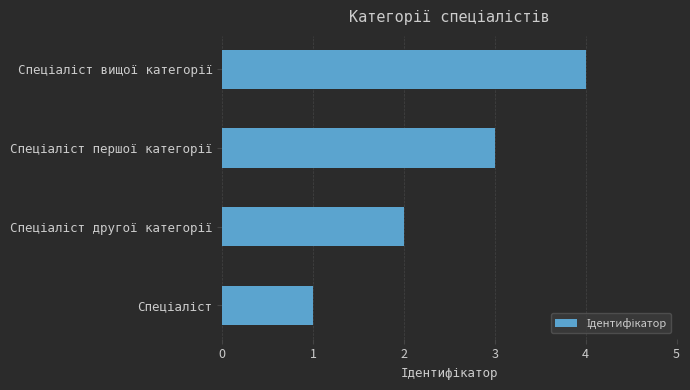

What is the difference between the maximum and minimum values?

3